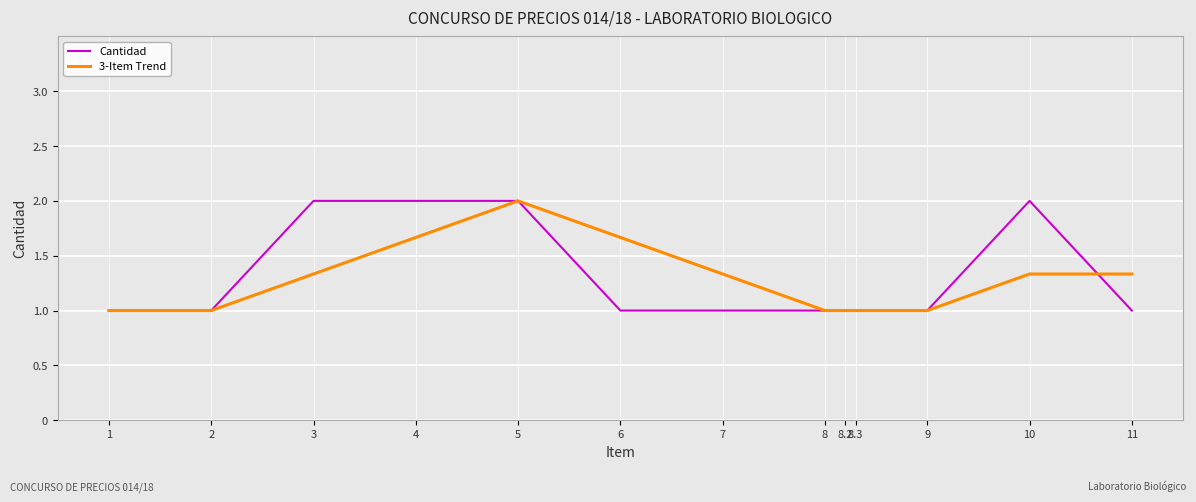

What is the total value across all series at 6?

2.7